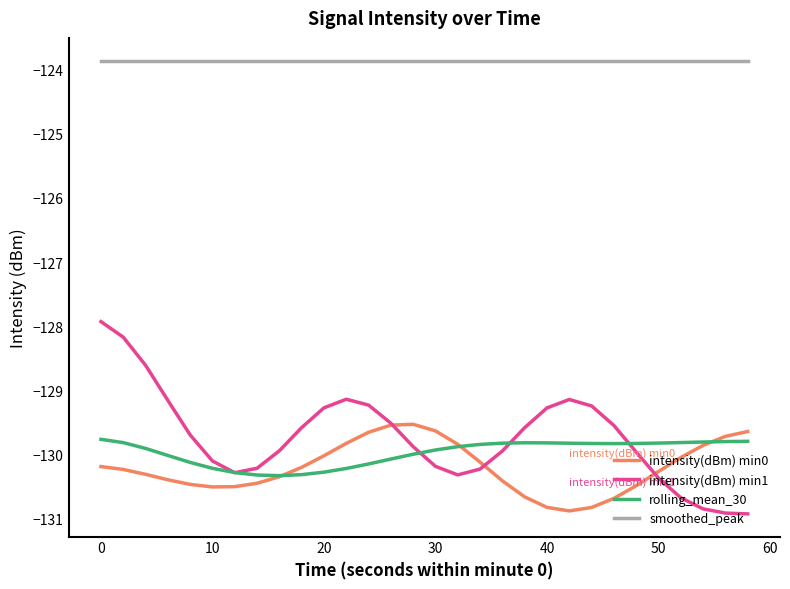

Which series has the largest total across all categories?

smoothed_peak